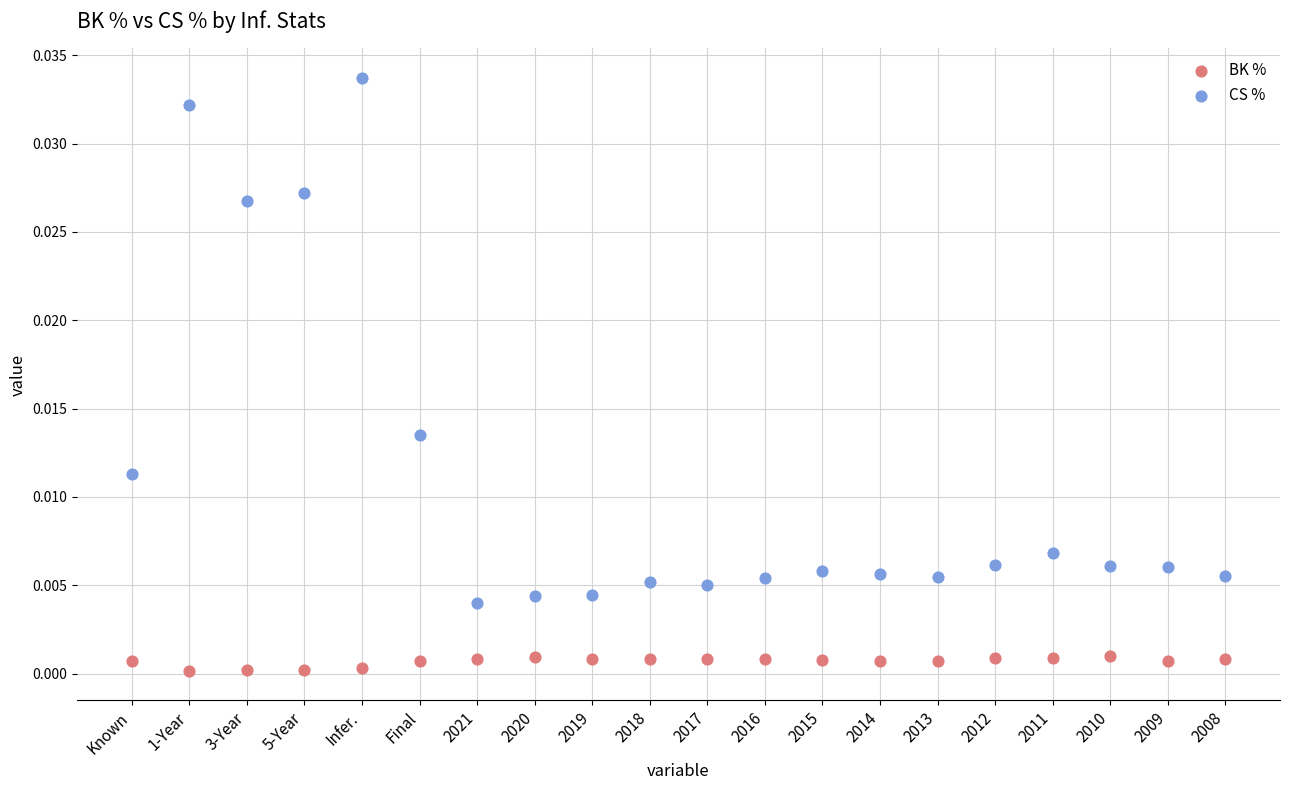

Which series reaches the minimum Y coordinate?

BK %